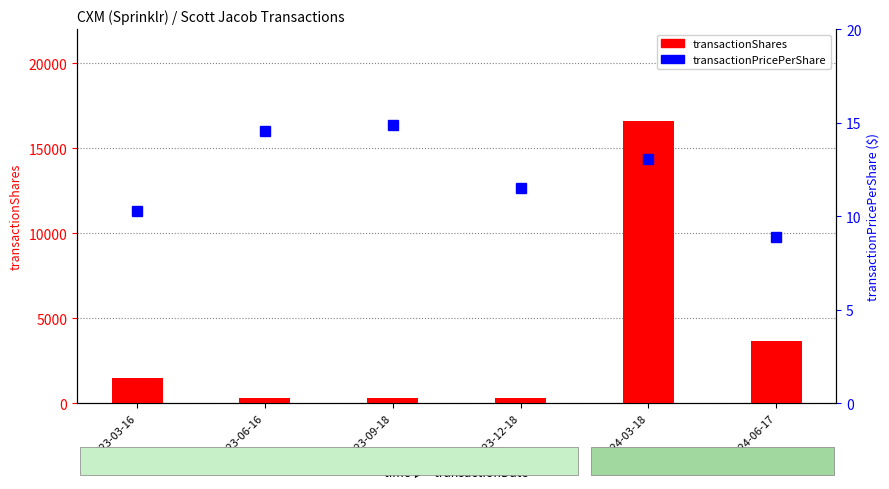

Rank the series by their average value, from lowest to highest.

transactionPricePerShare, transactionShares